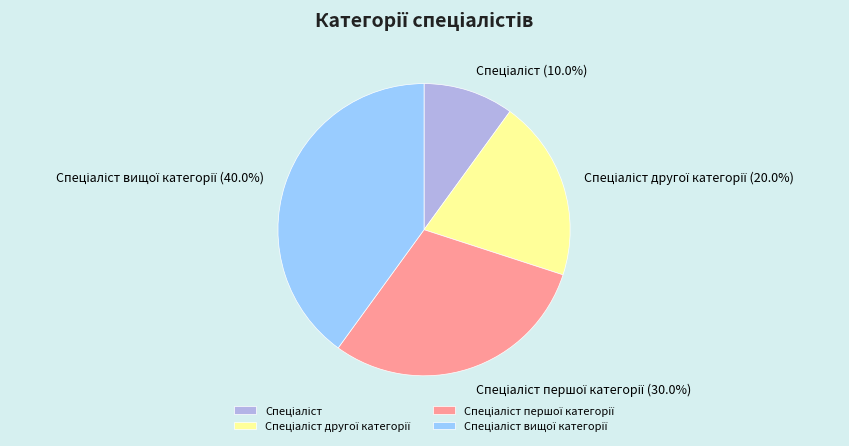

Is there a majority slice in this chart?

No